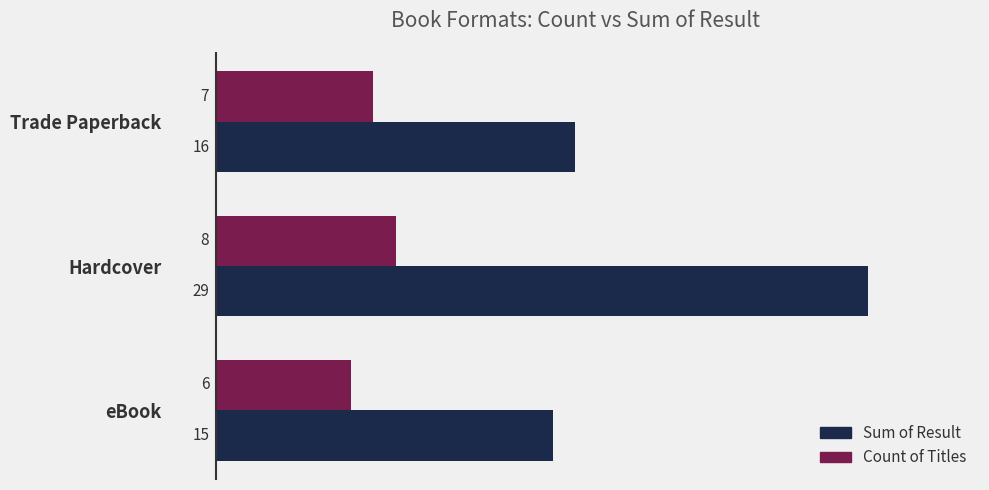

Count the Count of Titles values in the range 6 to 8.

3